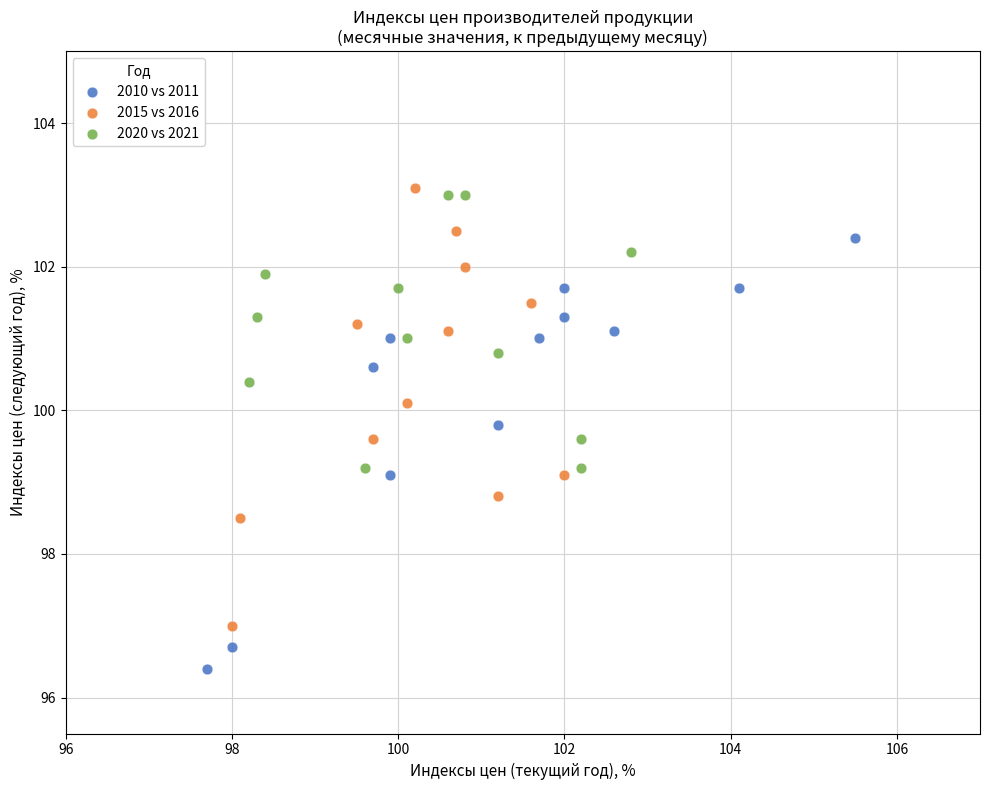

What are all the series names shown in the legend?

2010 vs 2011, 2015 vs 2016, 2020 vs 2021